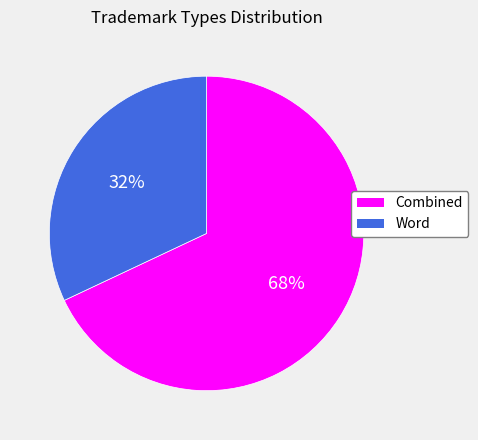

To the nearest percent, what portion does Word represent?

32%